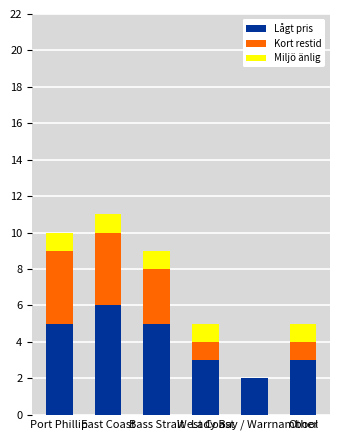

Are the bars grouped side by side (vs. stacked)?

No